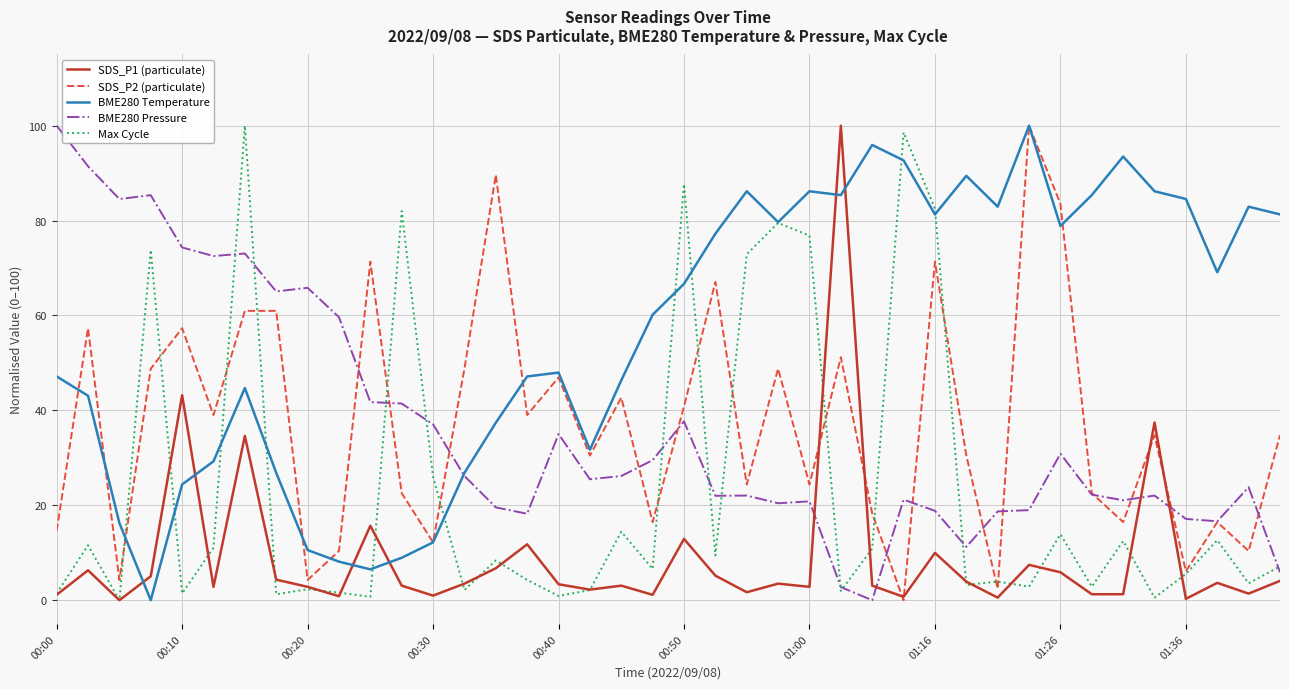

Does the chart have visible grid lines?

Yes